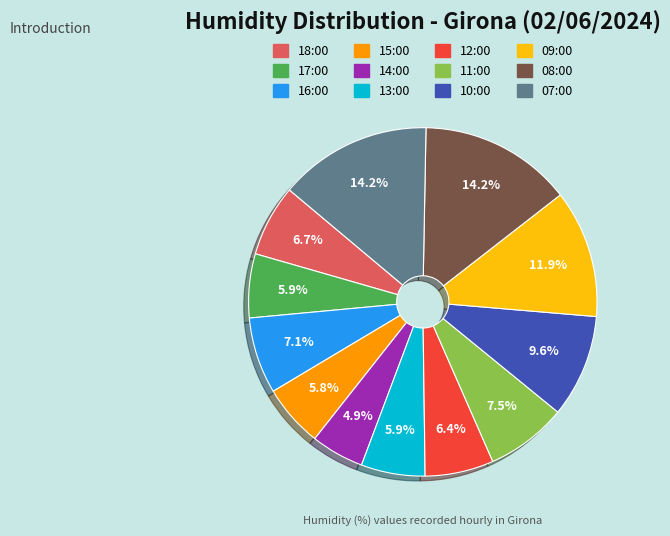

Count the number of slices in the pie.

12